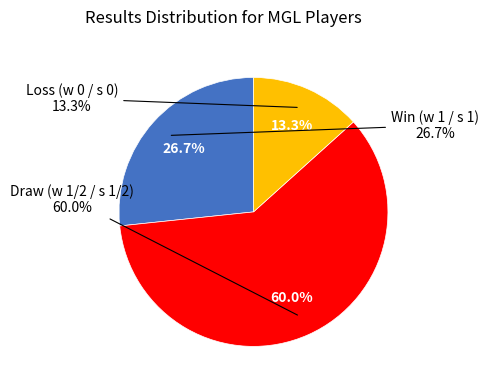

True or false: s 1/2 accounts for 21% of the total.

False